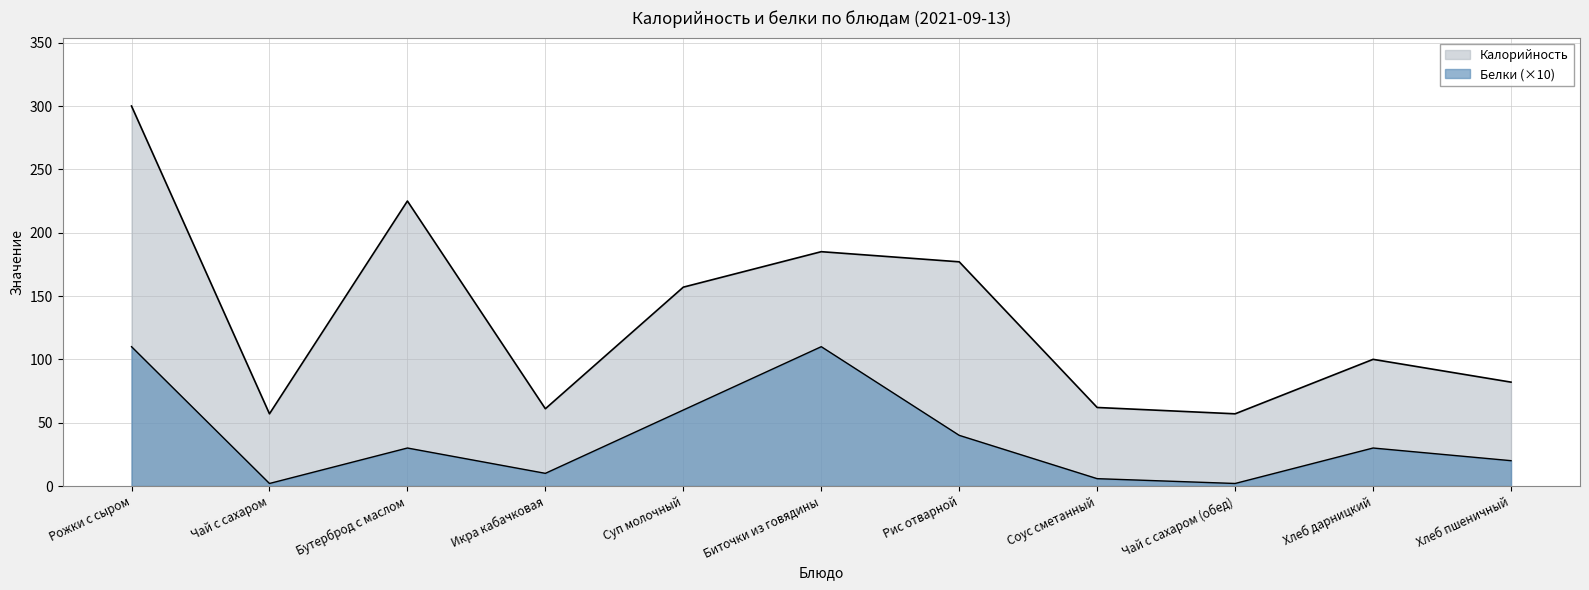

True or false: Калорийность and Белки intersect in this chart.

False